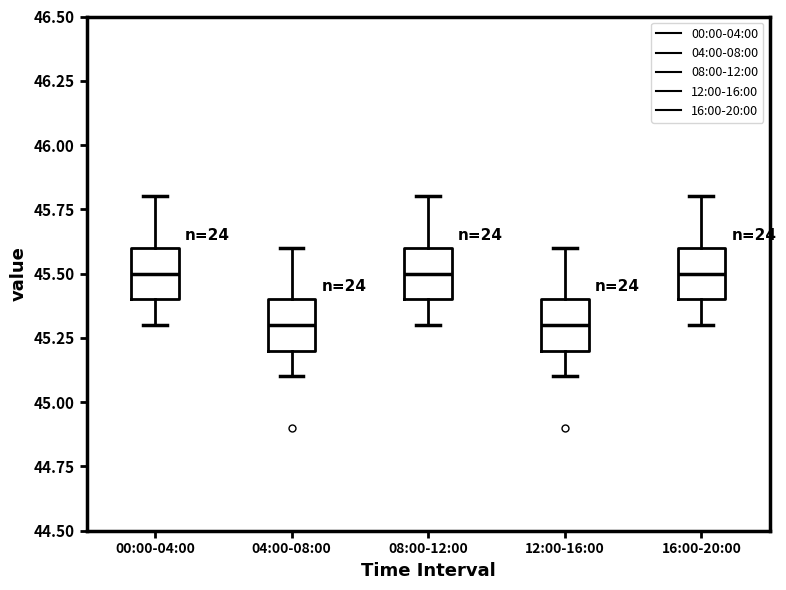

Reading left to right, transcribe this box plot: for each box, give where its median line is, the range the box spans, and where its two whiskers end, as read against the y-axis. The values are not printed on the chart, so give them approximately, as read against the axis.

00:00-04:00: median 45.5, box 45.4 to 45.6, whiskers 45.3 to 45.8
04:00-08:00: median 45.3, box 45.2 to 45.4, whiskers 45.1 to 45.6
08:00-12:00: median 45.5, box 45.4 to 45.6, whiskers 45.3 to 45.8
12:00-16:00: median 45.3, box 45.2 to 45.4, whiskers 45.1 to 45.6
16:00-20:00: median 45.5, box 45.4 to 45.6, whiskers 45.3 to 45.8